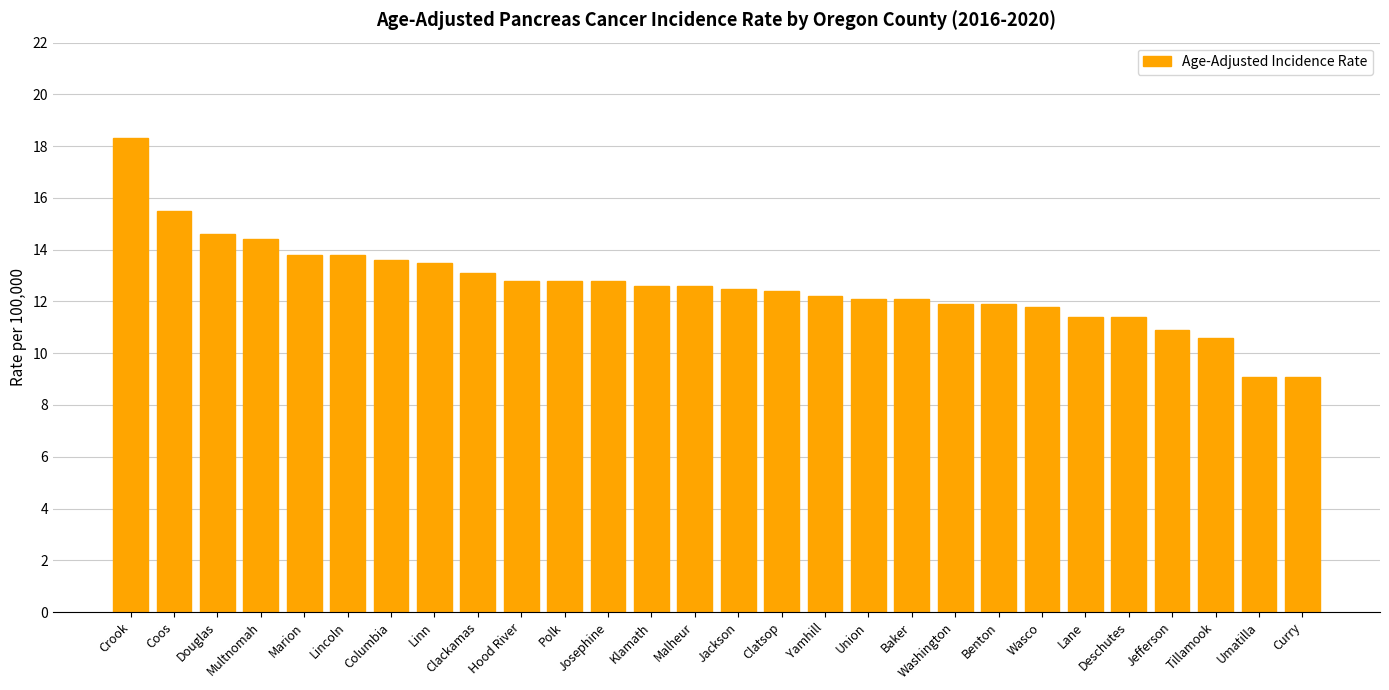

What is the average value?

12.6